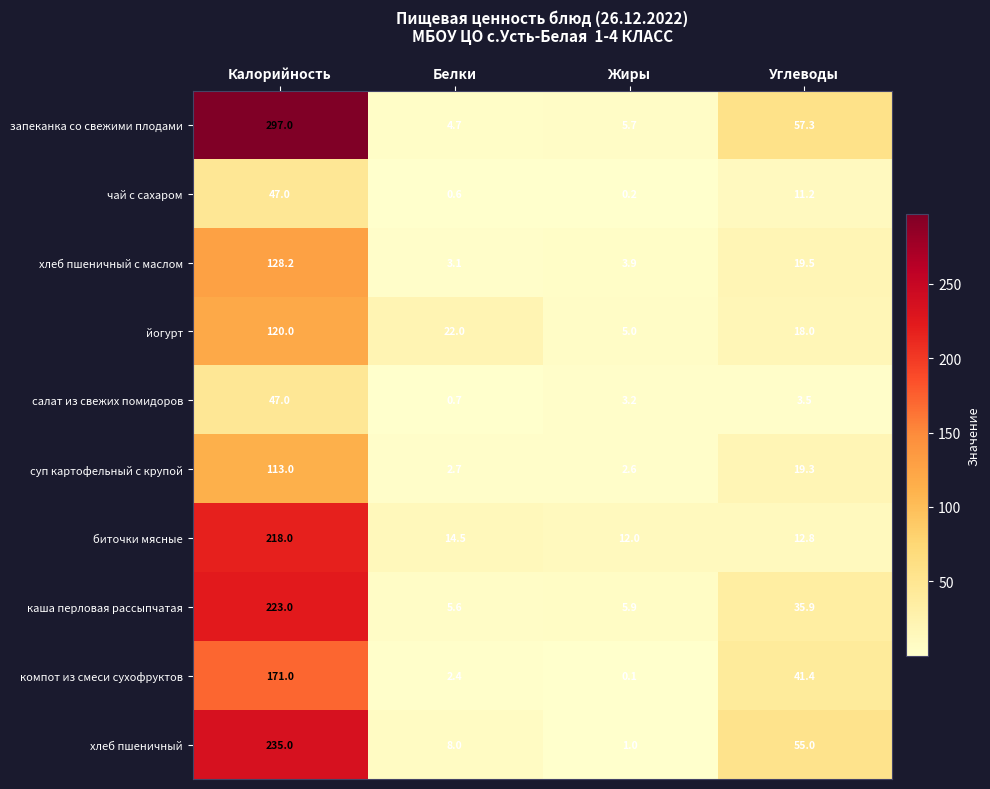

Which category has the lowest value across all series?

Жиры